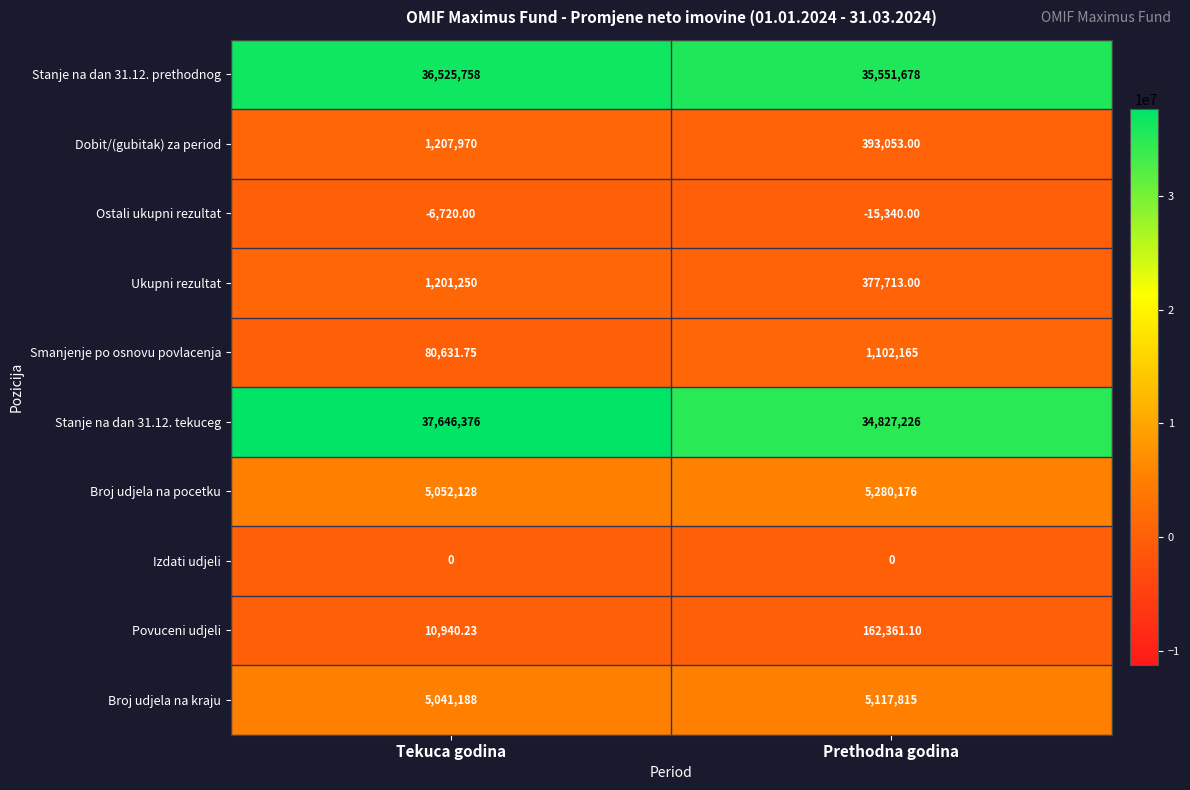

At which category is the sum across all series the highest?

Tekuca godina